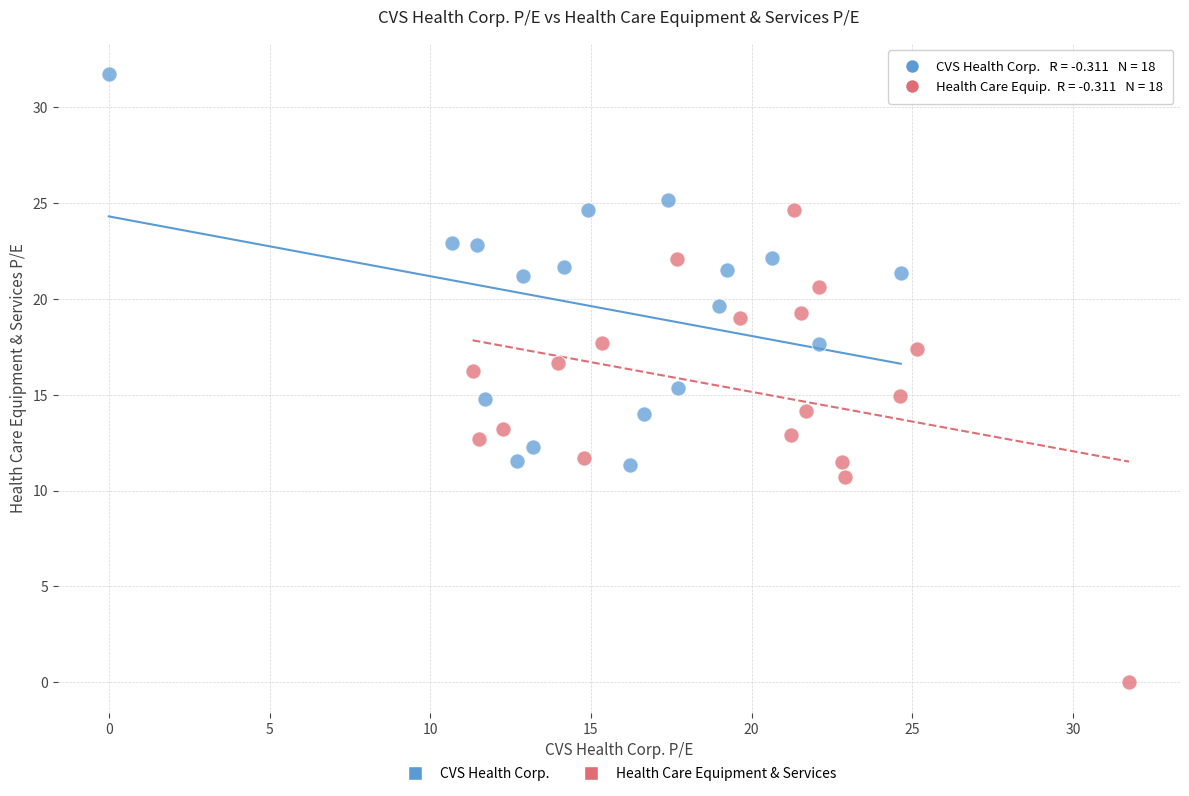

Which series contains the lowest Y value?

Health Care Equipment & Services